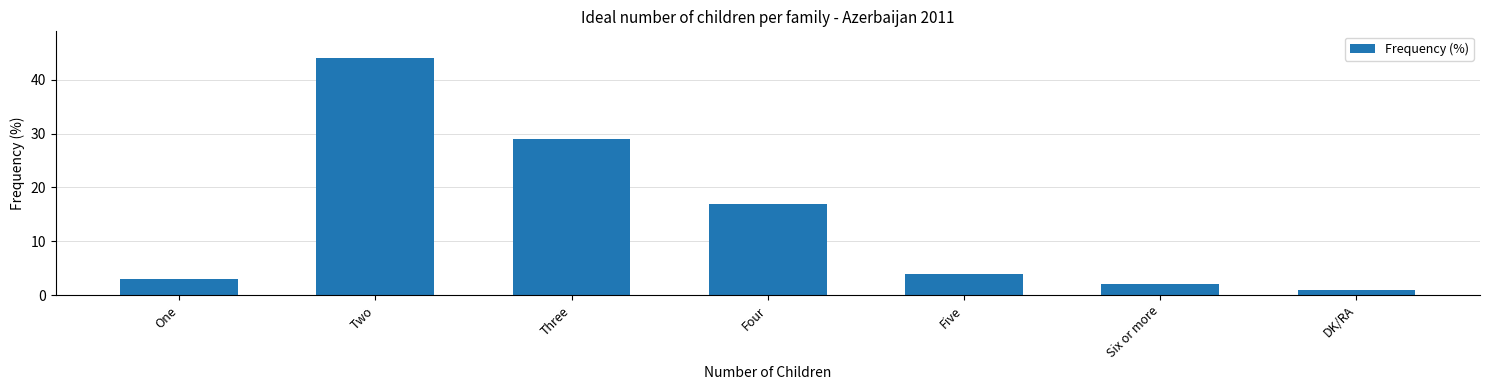

What is the label of the 7th bar from the left?

DK/RA